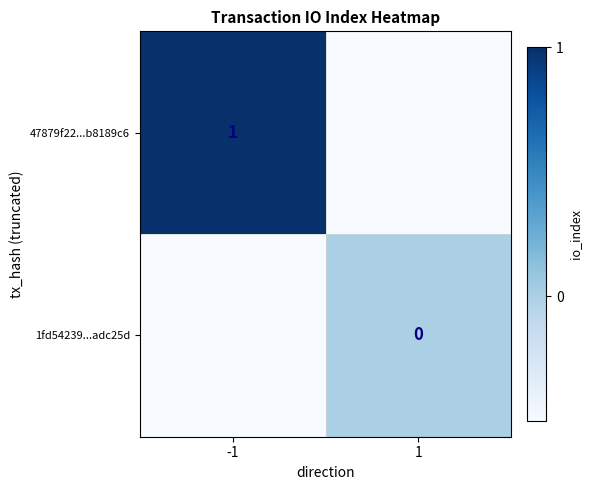

True or false: 47879f22...b8189c6 has a value of 1.5 at -1.

False